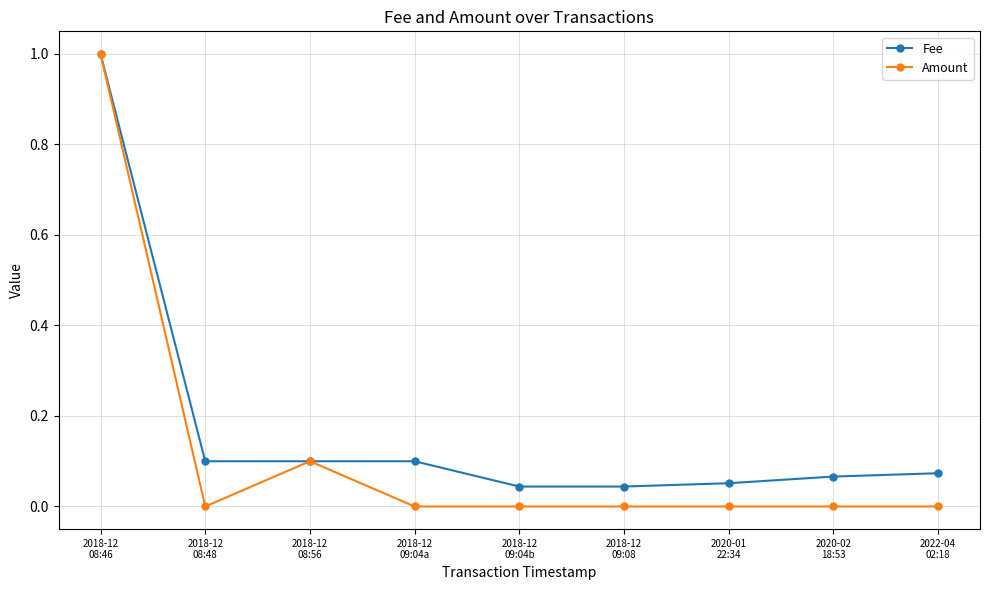

At how many categories does at least one series exceed 0?

9